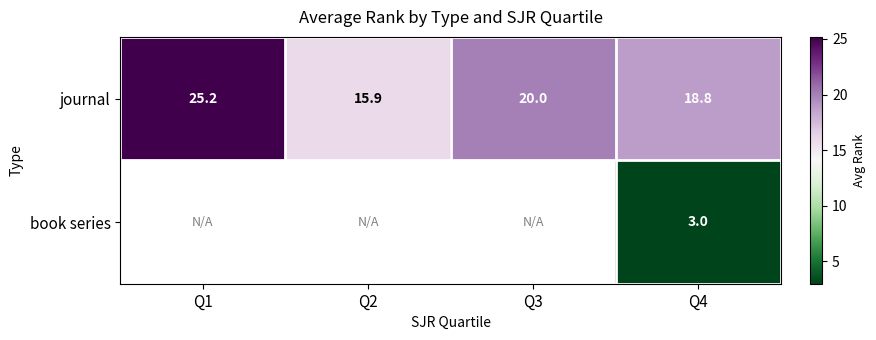

At which category does the chart reach its peak across all series?

Q1